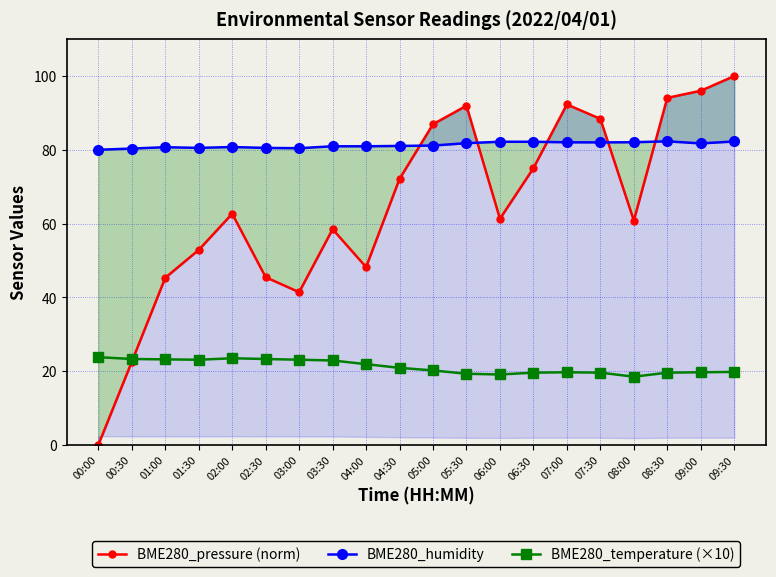

Rank the series by their maximum value, from highest to lowest.

BME280_pressure (norm), BME280_humidity, BME280_temperature (×10)